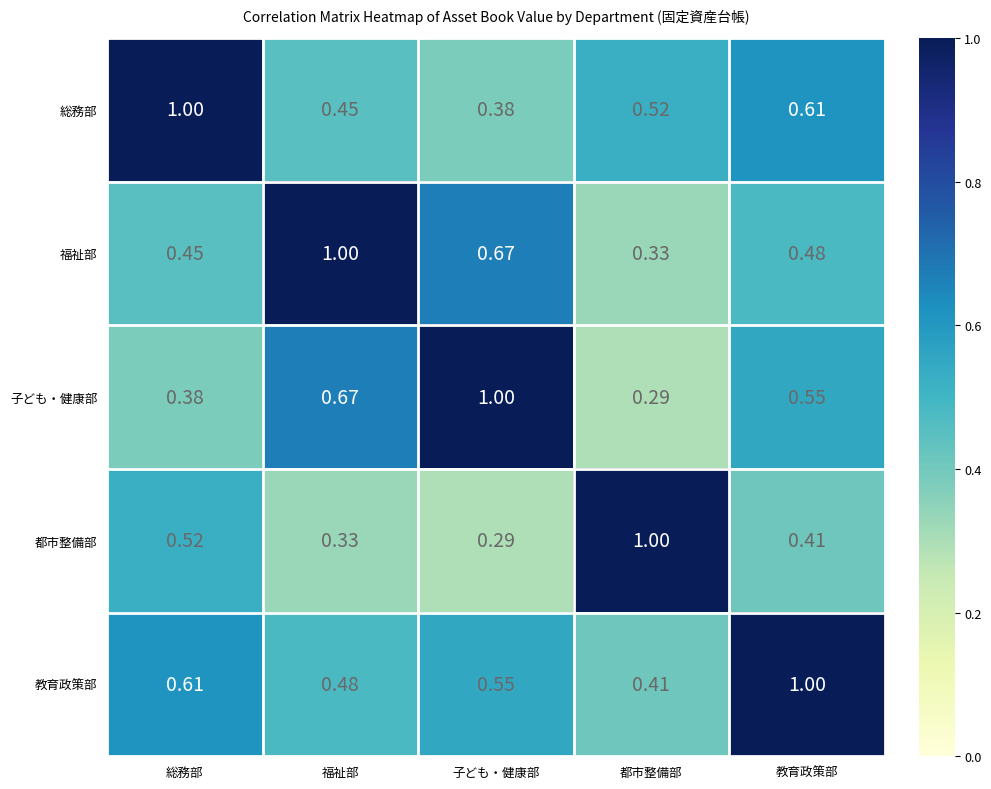

Rank the categories by 福祉部 value from highest to lowest.

福祉部, 子ども・健康部, 教育政策部, 総務部, 都市整備部